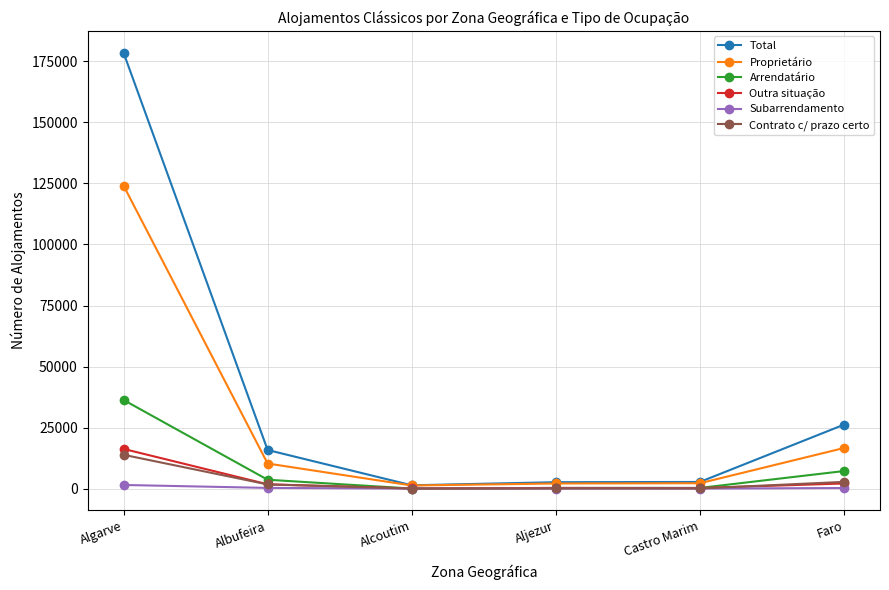

After their last crossing, which series has the higher values: Outra situação or Arrendatário?

Arrendatário